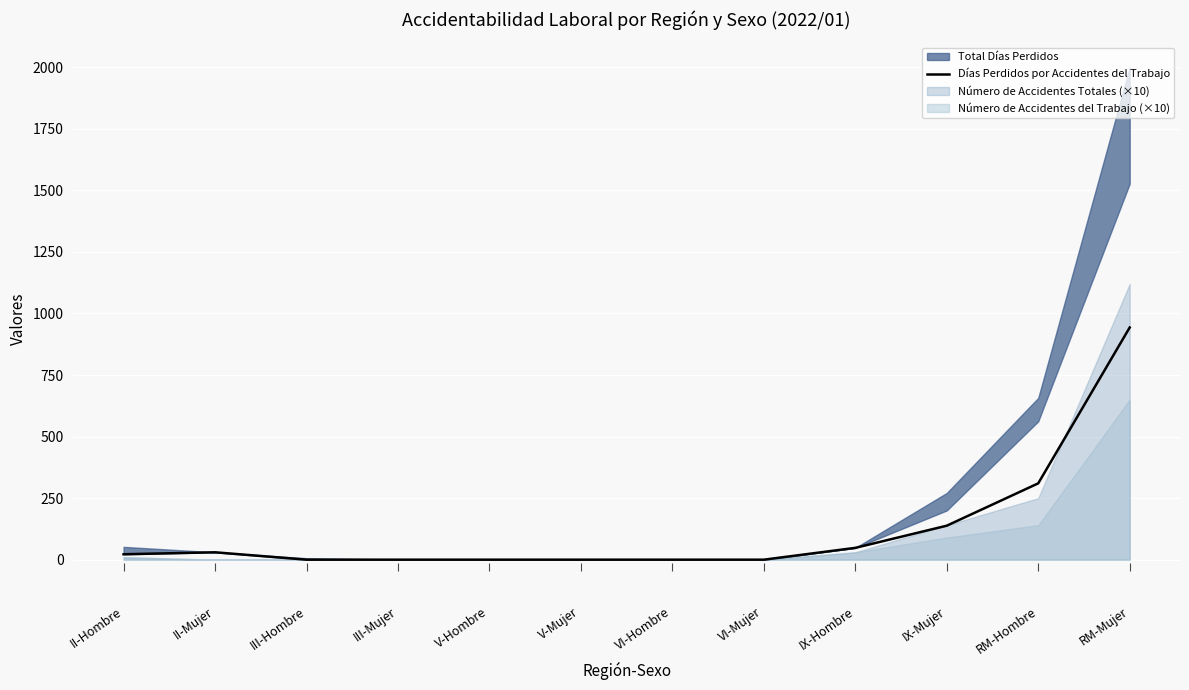

What is the maximum value for Días Perdidos por Accidentes del Trabajo?

943